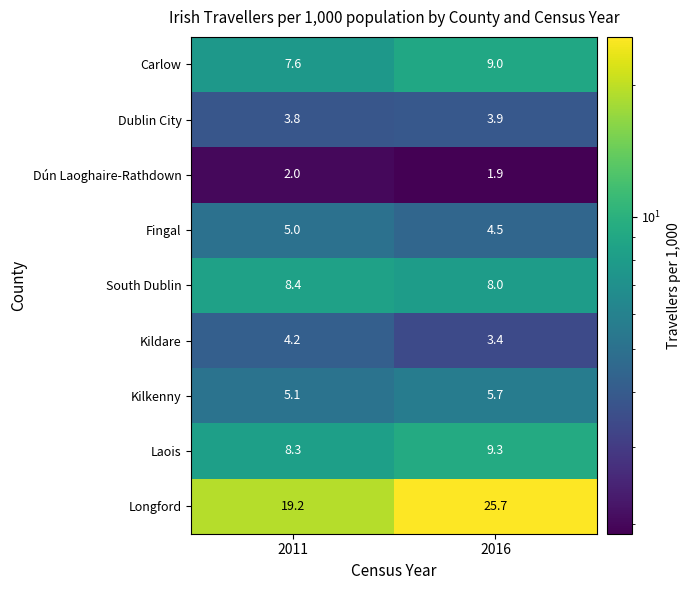

Reading left to right, transcribe all the data shown in this chart.

Carlow: 7.6	9.0
Dublin City: 3.8	3.9
Dún Laoghaire-Rathdown: 2.0	1.9
Fingal: 5.0	4.5
South Dublin: 8.4	8.0
Kildare: 4.2	3.4
Kilkenny: 5.1	5.7
Laois: 8.3	9.3
Longford: 19.2	25.7